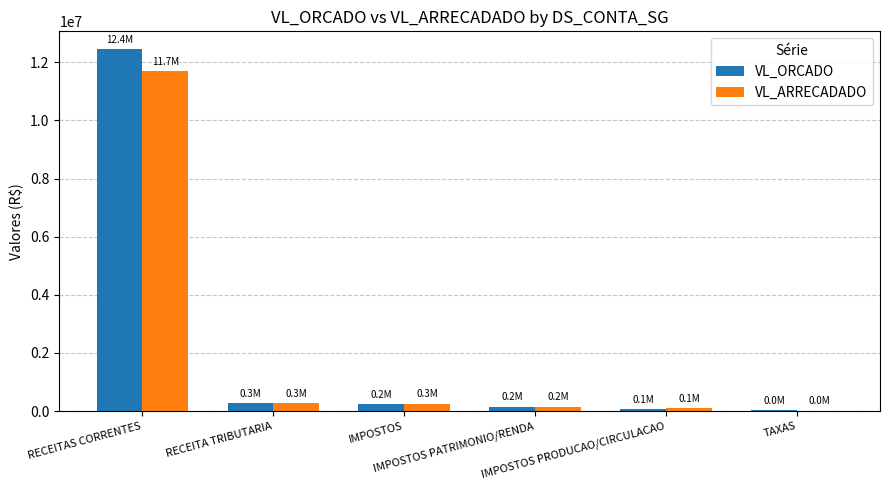

What is the maximum value for VL_ARRECADADO?

11687240.9